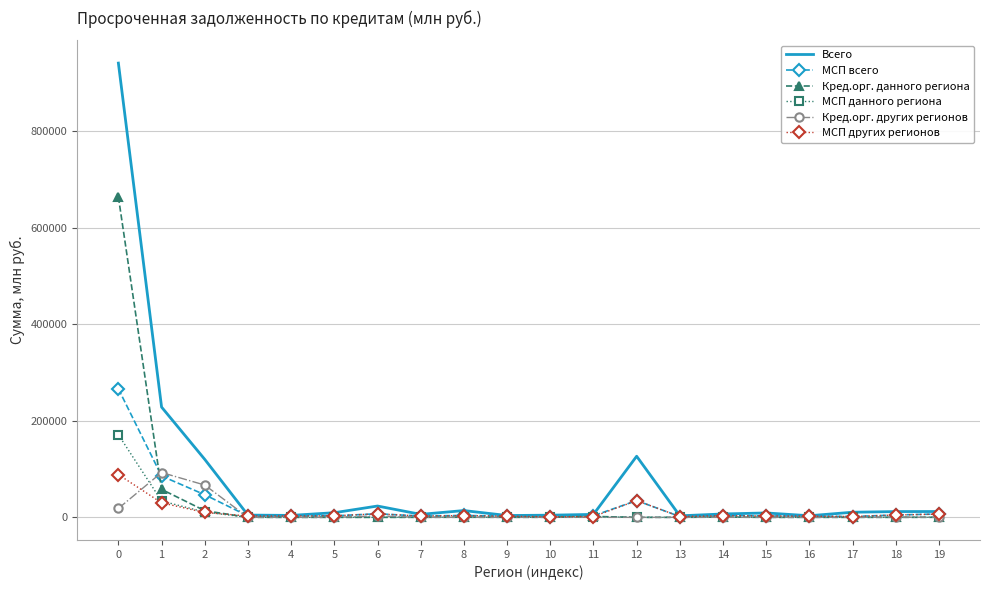

Which series changed the most between 0 and 10?

Всего